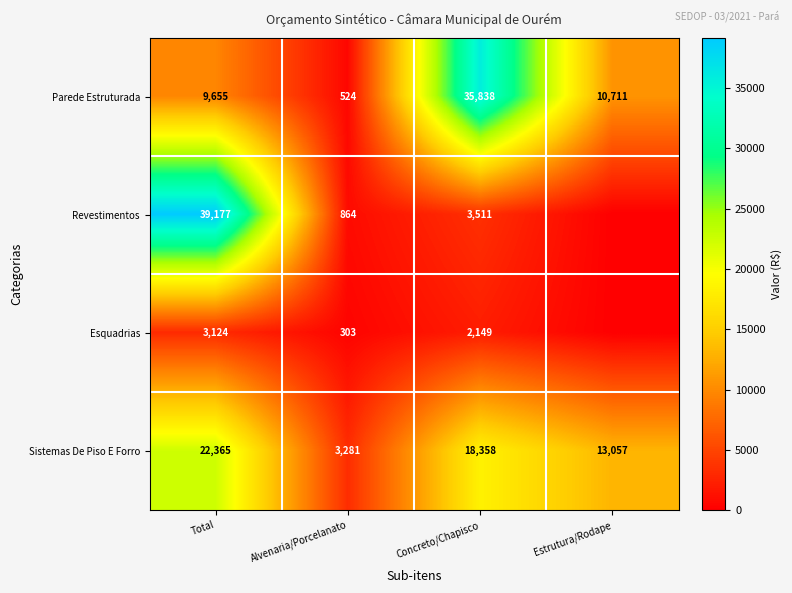

At Total, list the series in order from smallest to largest.

Esquadrias, Parede Estruturada, Sistemas De Piso E Forro, Revestimentos